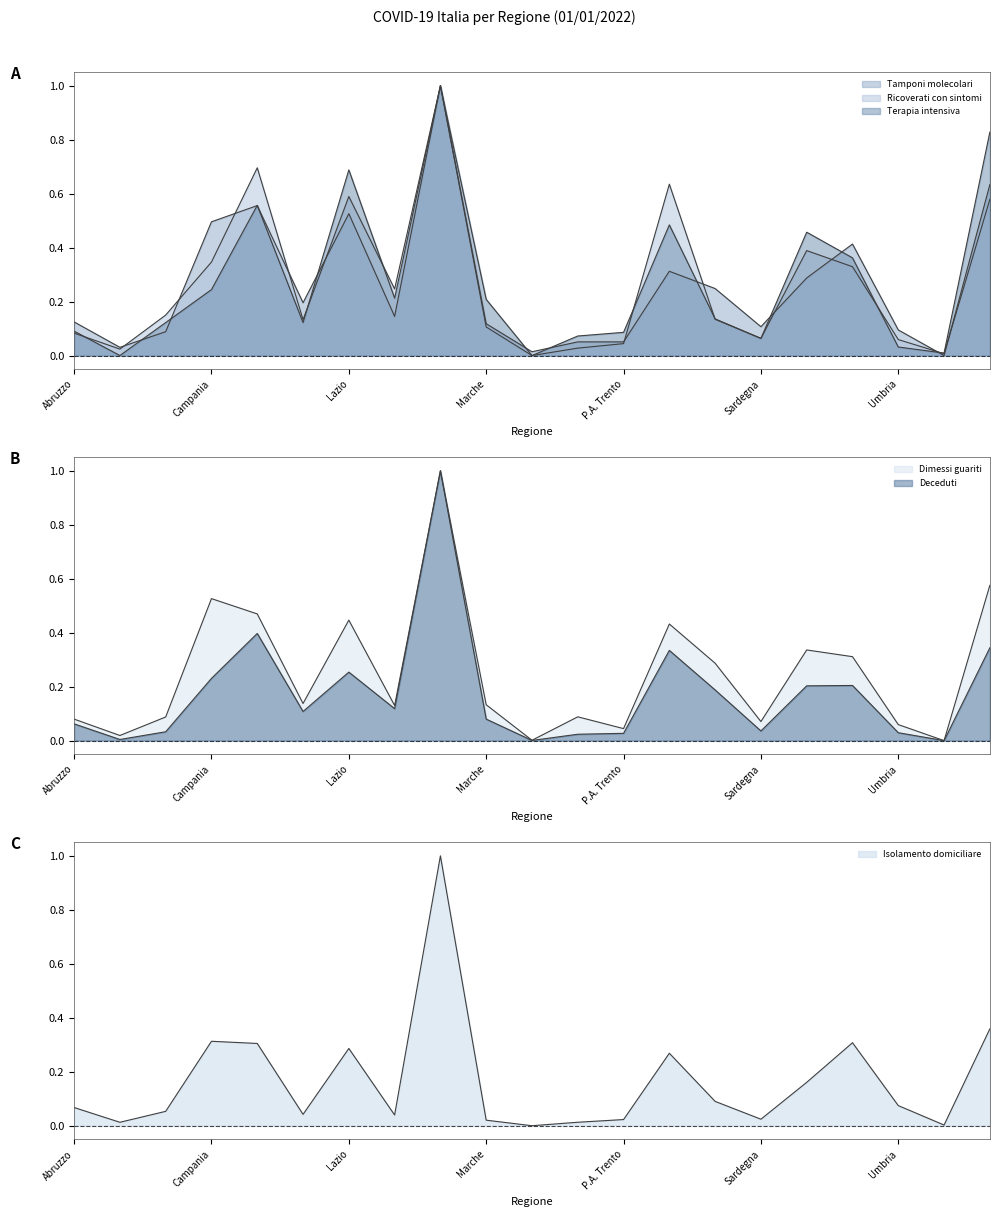

How many values in the Isolamento domiciliare series exceed 0?

20